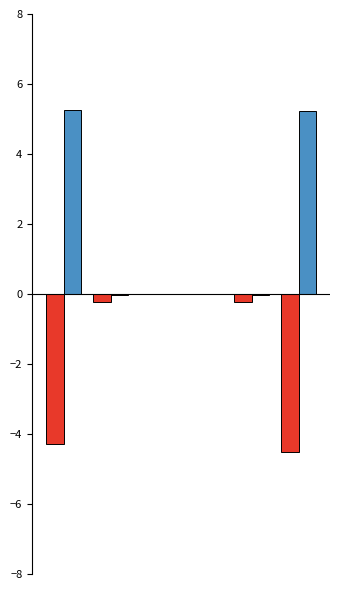

How many categories are shown in the chart?

6